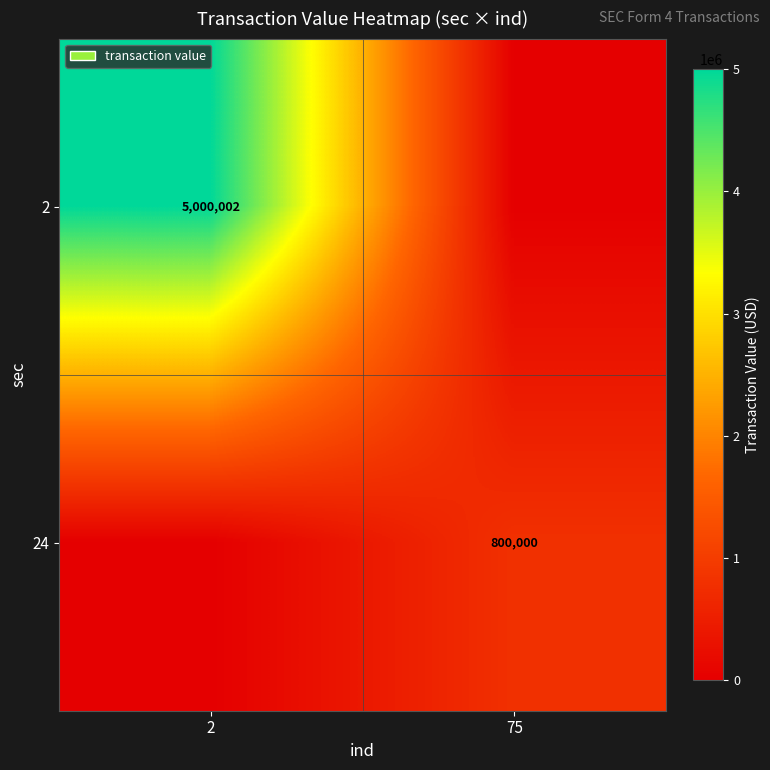

Is it true that 24 equals 382642 at 75?

False